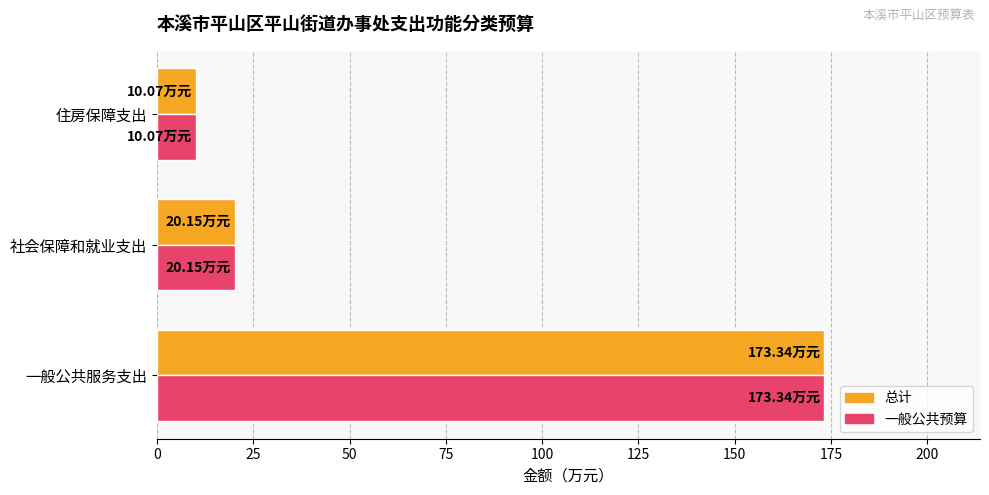

Count the number of categories in the chart.

3